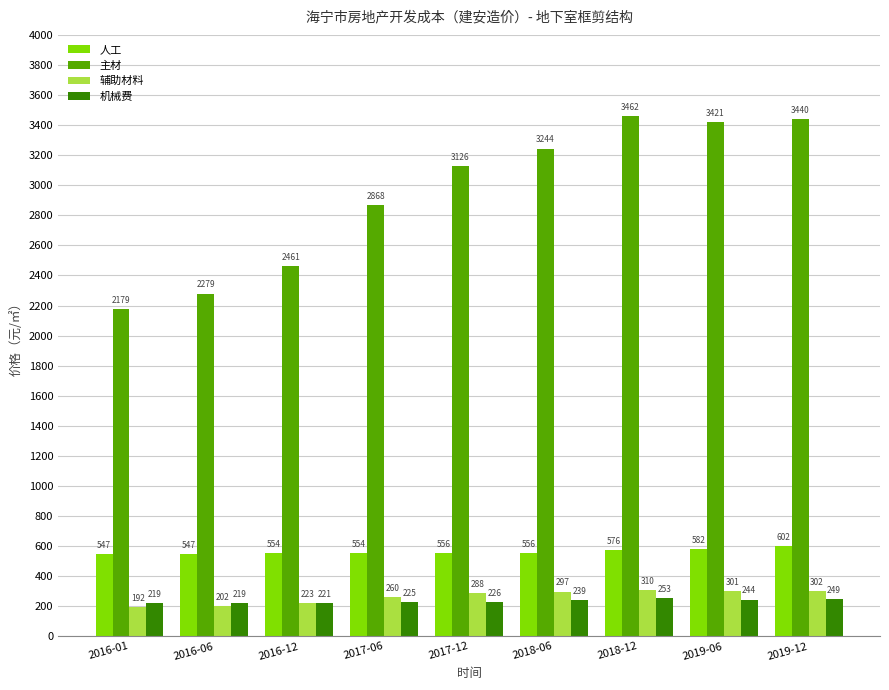

What value does the 人工 series have at 2017-06?

554